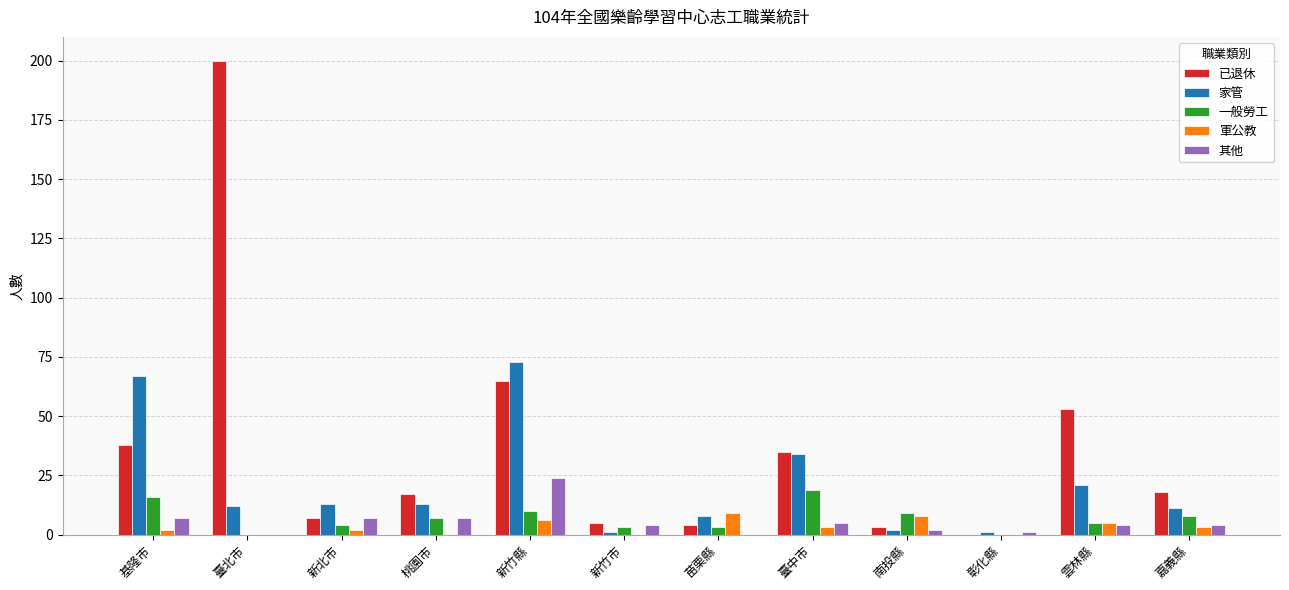

Reading left to right, extract all data points from this chart.

已退休: 38	200	7	17	65	5	4	35	3	0	53	18
家管: 67	12	13	13	73	1	8	34	2	1	21	11
一般勞工: 16	0	4	7	10	3	3	19	9	0	5	8
軍公教: 2	0	2	0	6	0	9	3	8	0	5	3
其他: 7	0	7	7	24	4	0	5	2	1	4	4